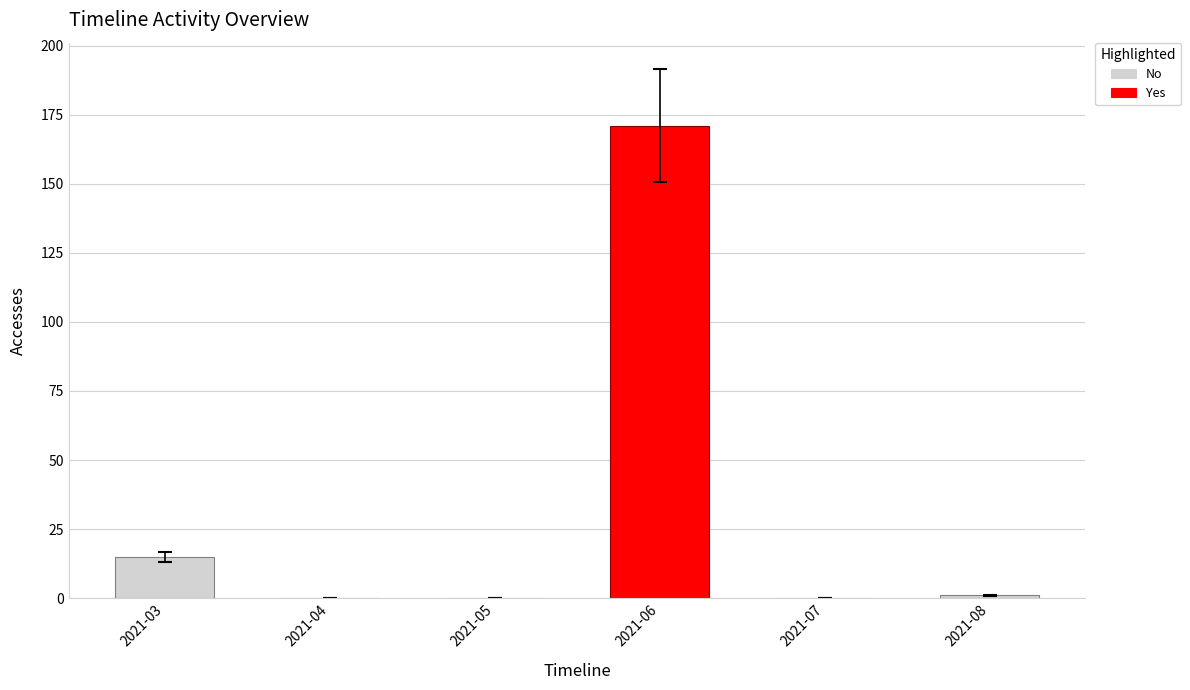

Where does the data first go above 1?

2021-03